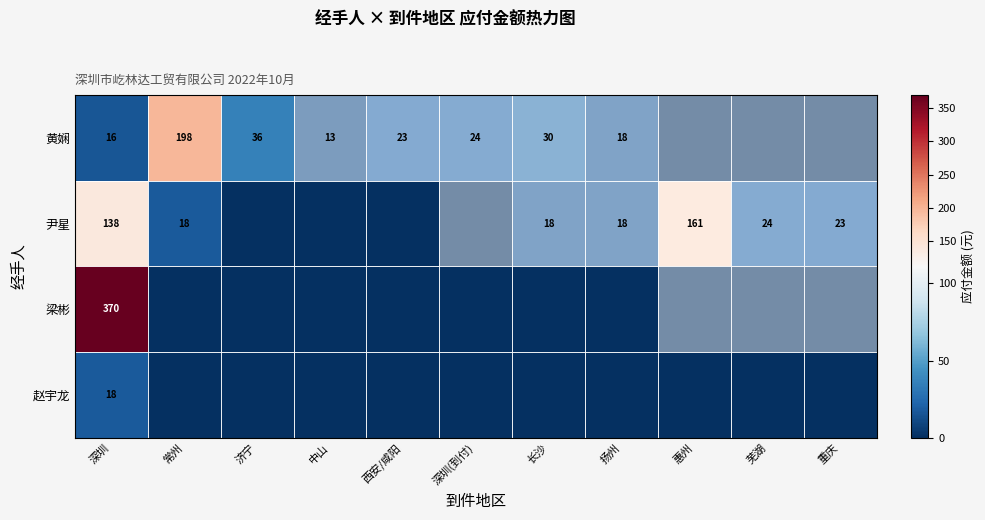

At which category is the sum across all series the highest?

惠州